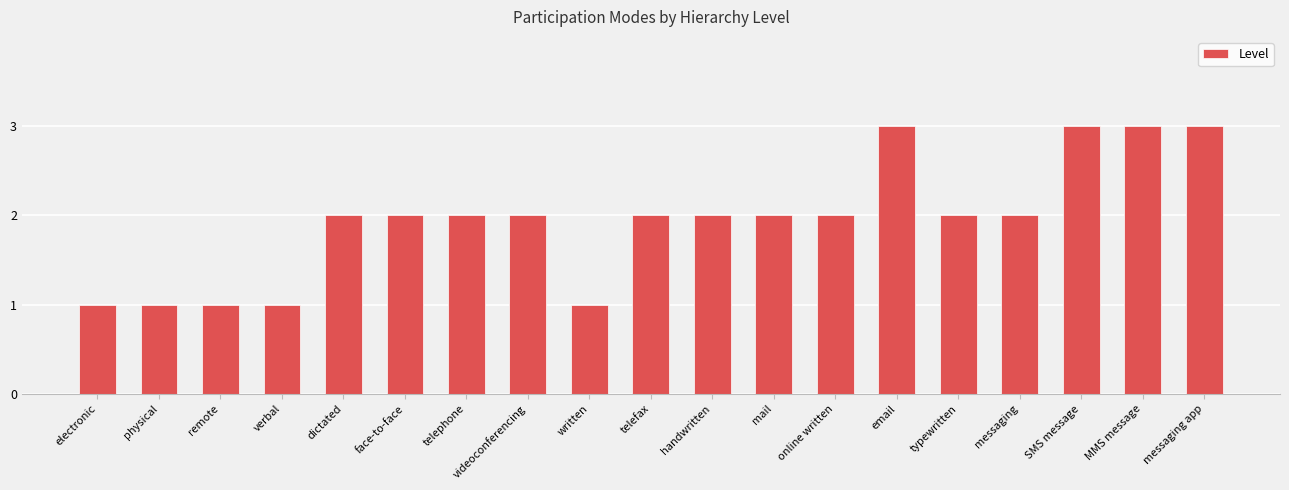

What position from the right is typewritten?

5